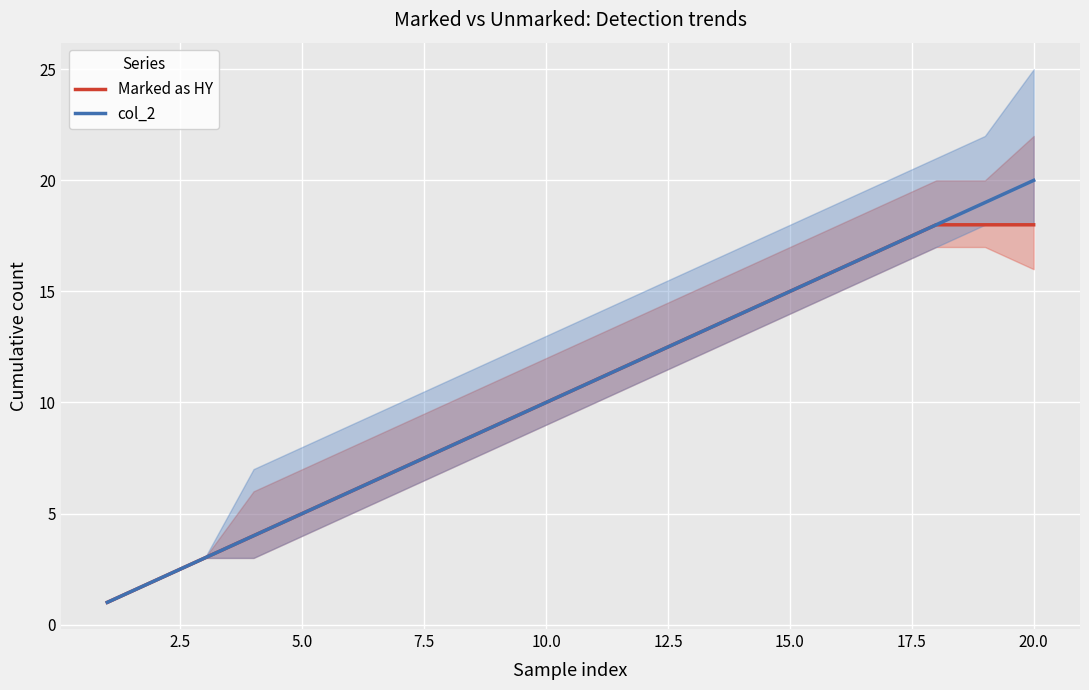

The value of Marked as HY at 15.0 is 15. True or false?

True